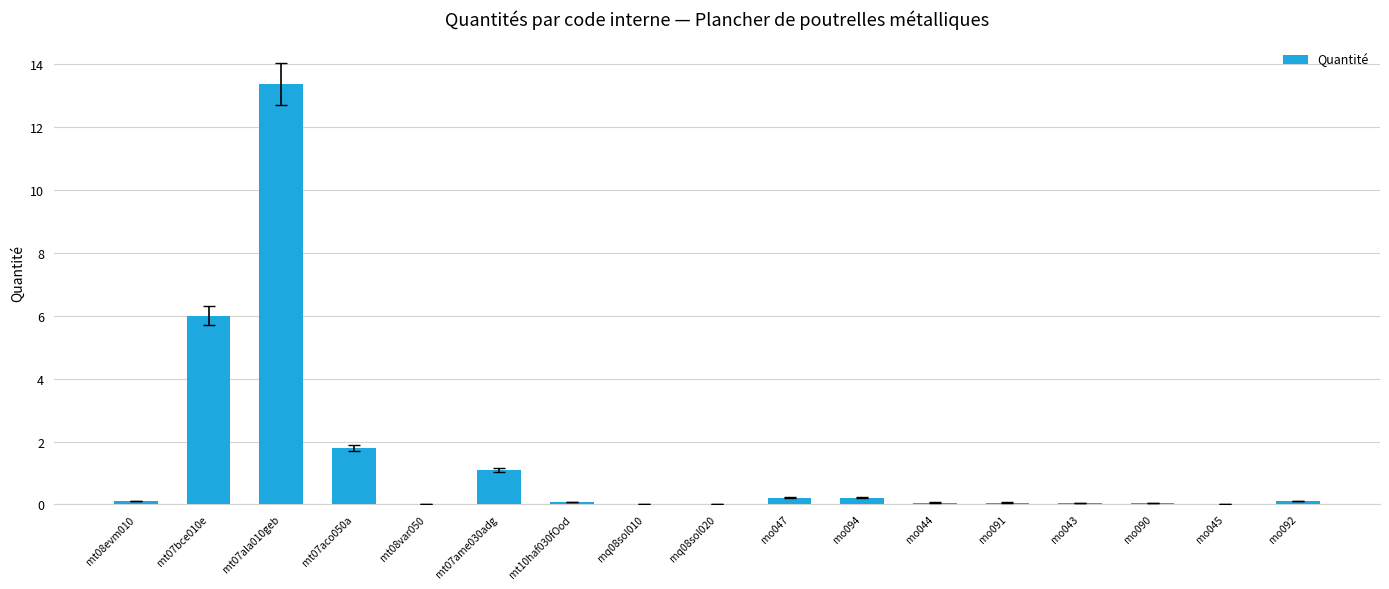

Are the bars horizontal?

No